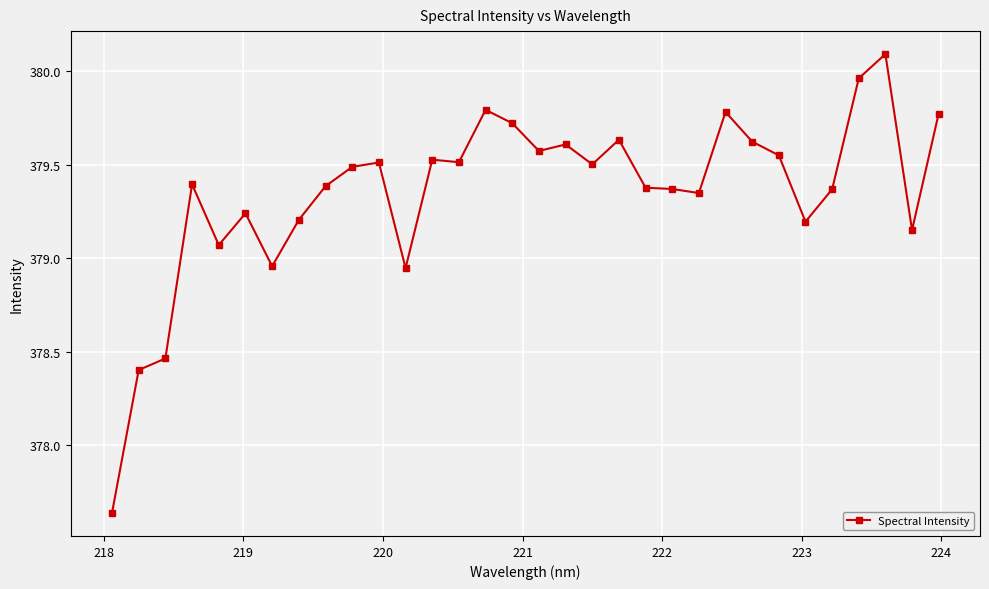

What is the maximum value shown in the chart?

380.1